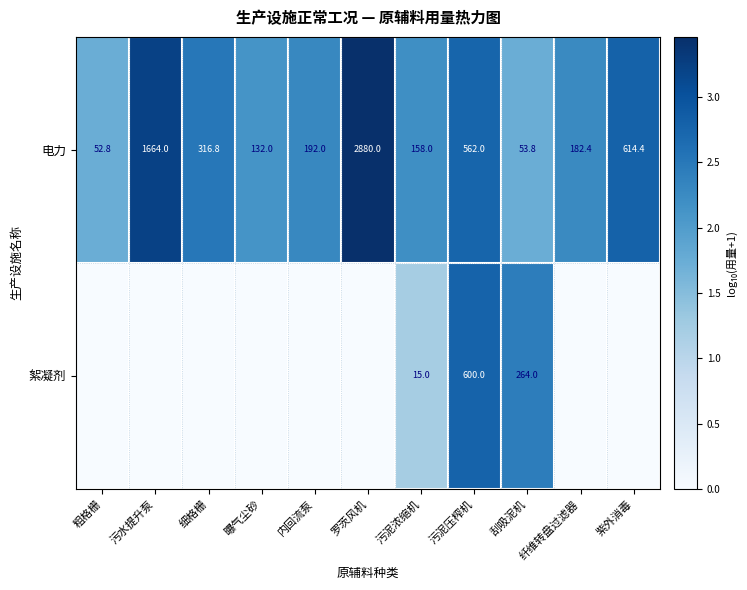

Is it true that 电力 equals 5.4 at 污水提升泵?

False